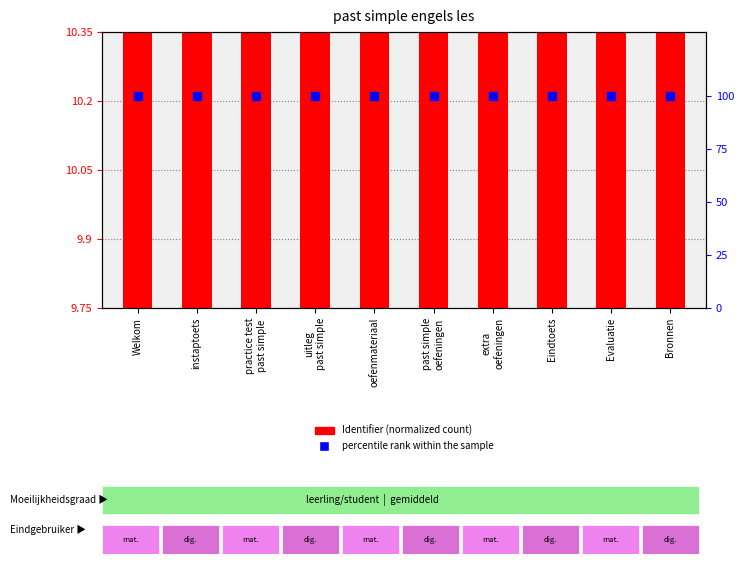

Is the value of percentile rank within the sample at Welkom greater than the value of Identifier (normalized) at extra
oefeningen?

Yes